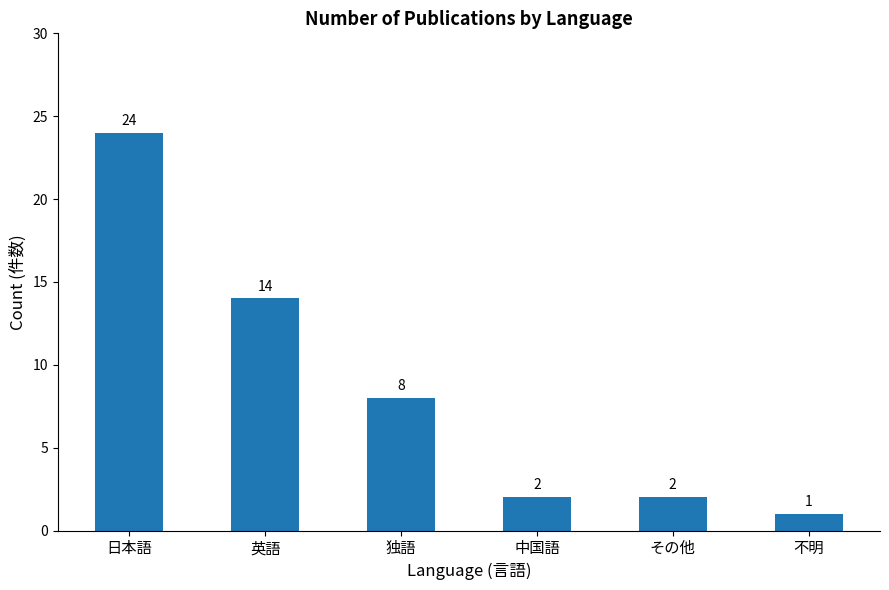

What is the label of the 4th bar from the right?

独語